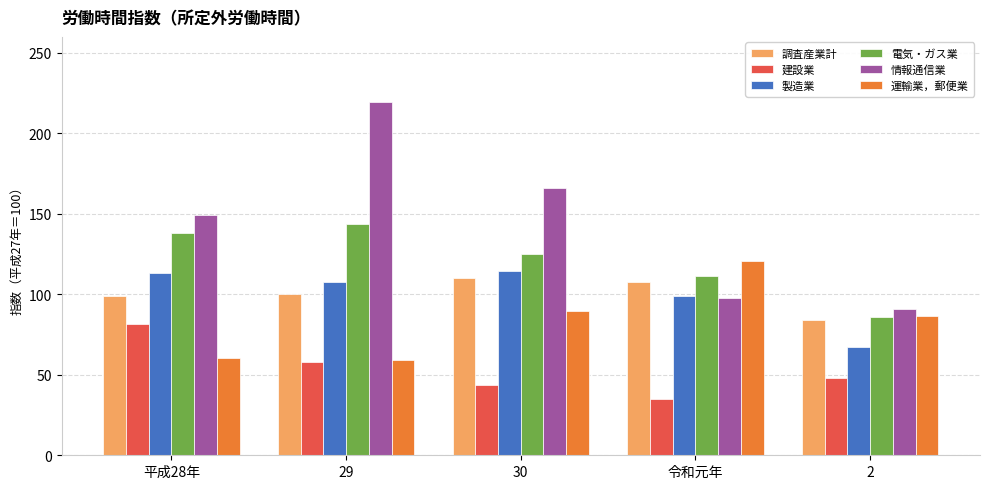

Is it true that 情報通信業 equals 219.6 at 29?

True